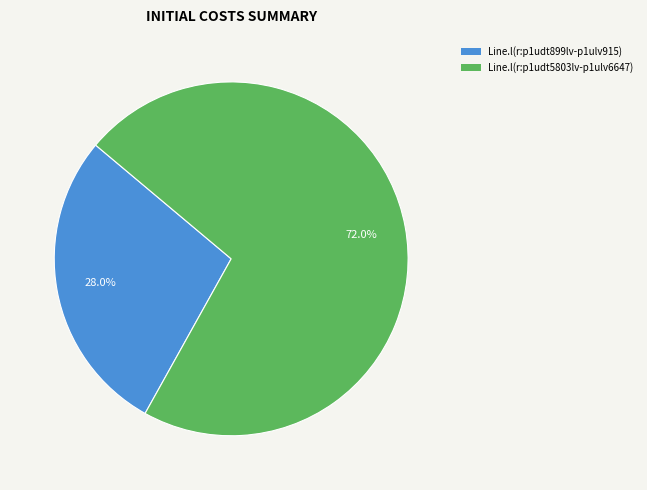

To the nearest percent, what percentage of the pie is Line.l(r:p1udt5803lv-p1ulv6647)?

72%